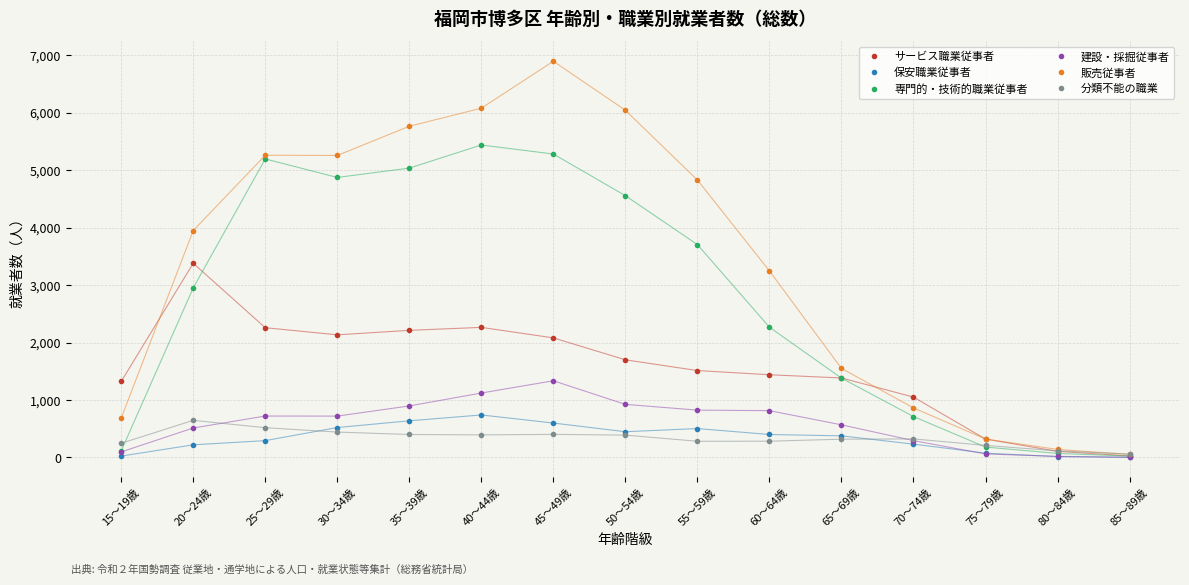

Where is 専門的・技術的職業従事者 nearest to the value 2731?

20～24歳